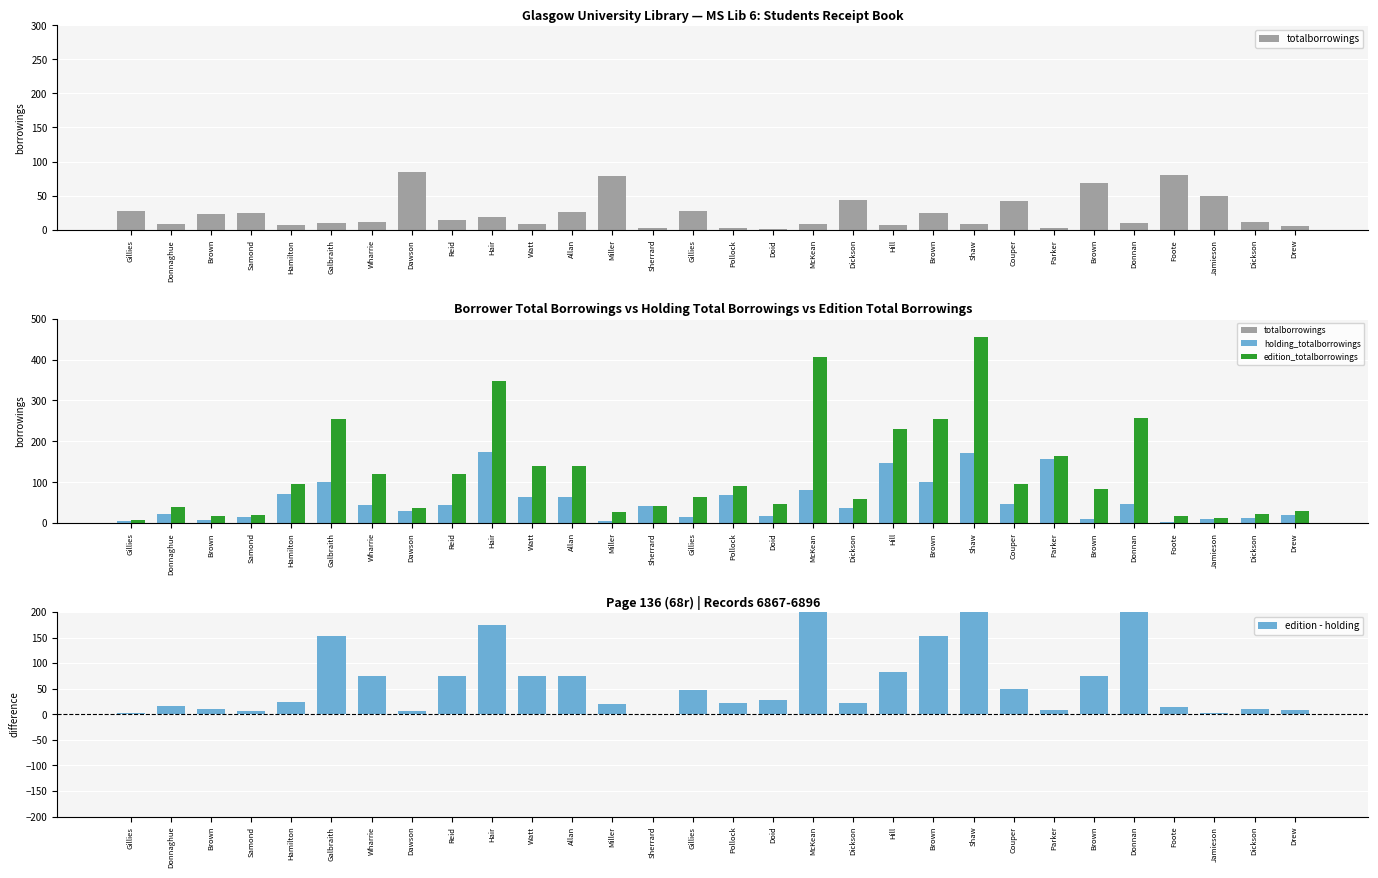

Which category has the highest value across all series?

Shaw